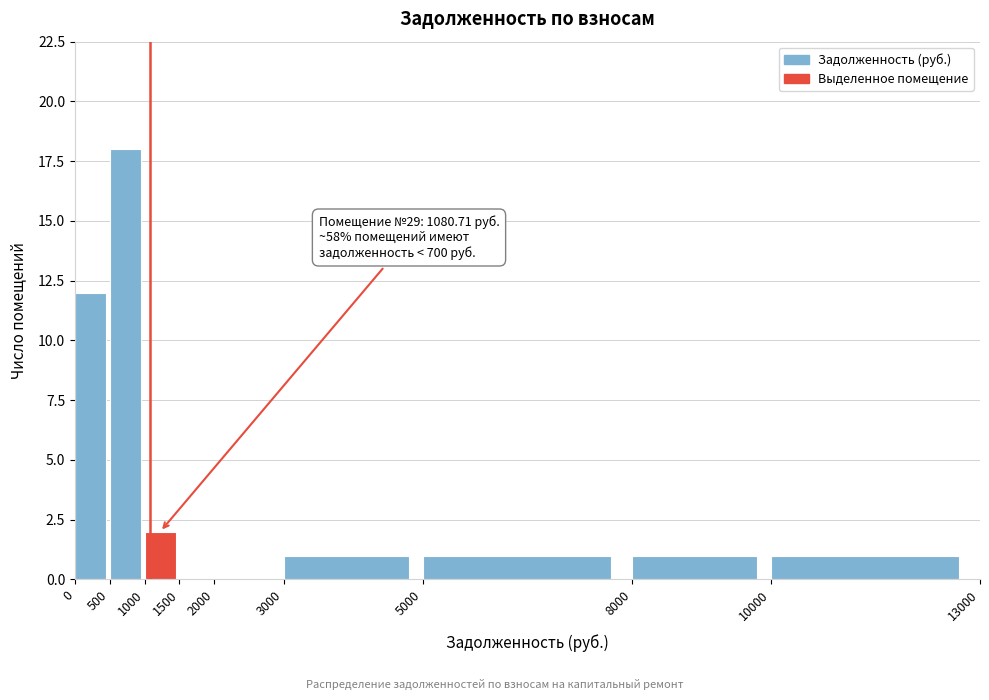

Over which range of the x-axis is the bar tallest?

500 to 1000